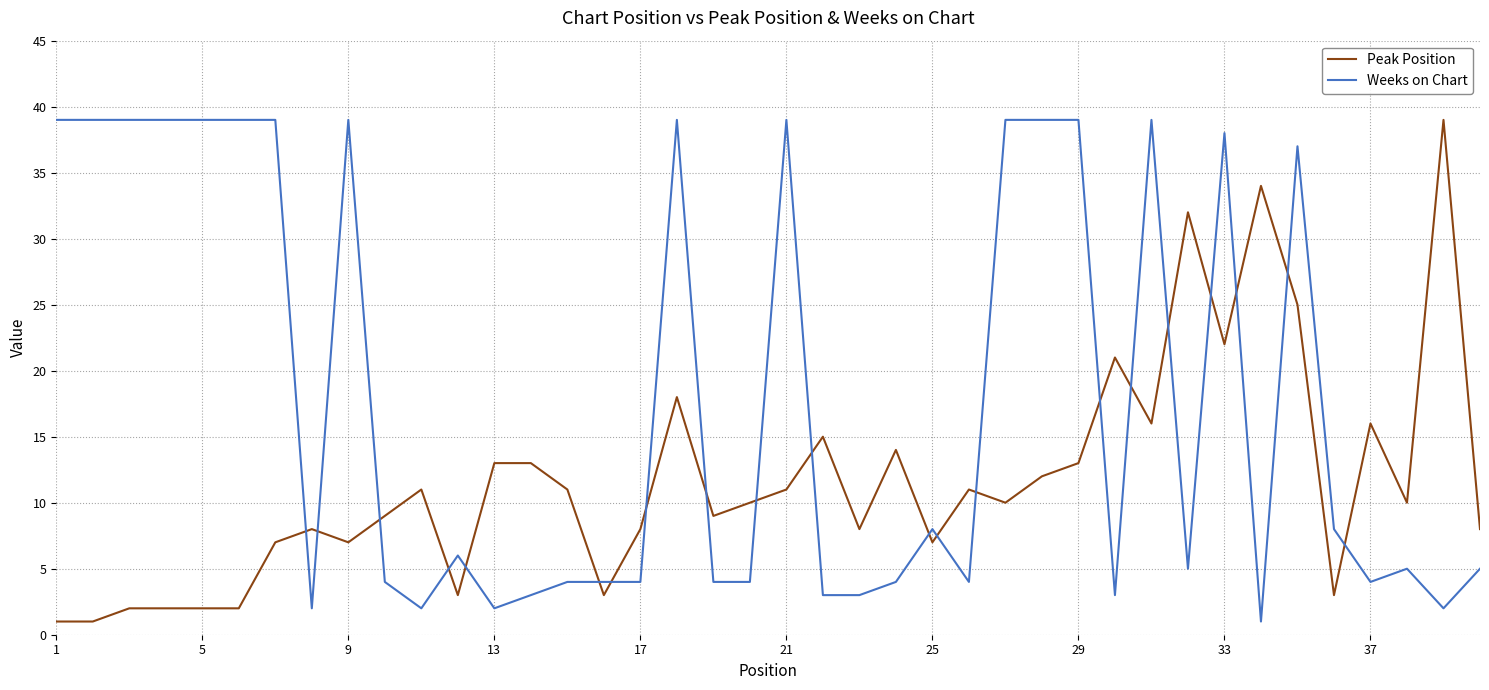

Rank the series by their average value, from highest to lowest.

Weeks on Chart, Peak Position